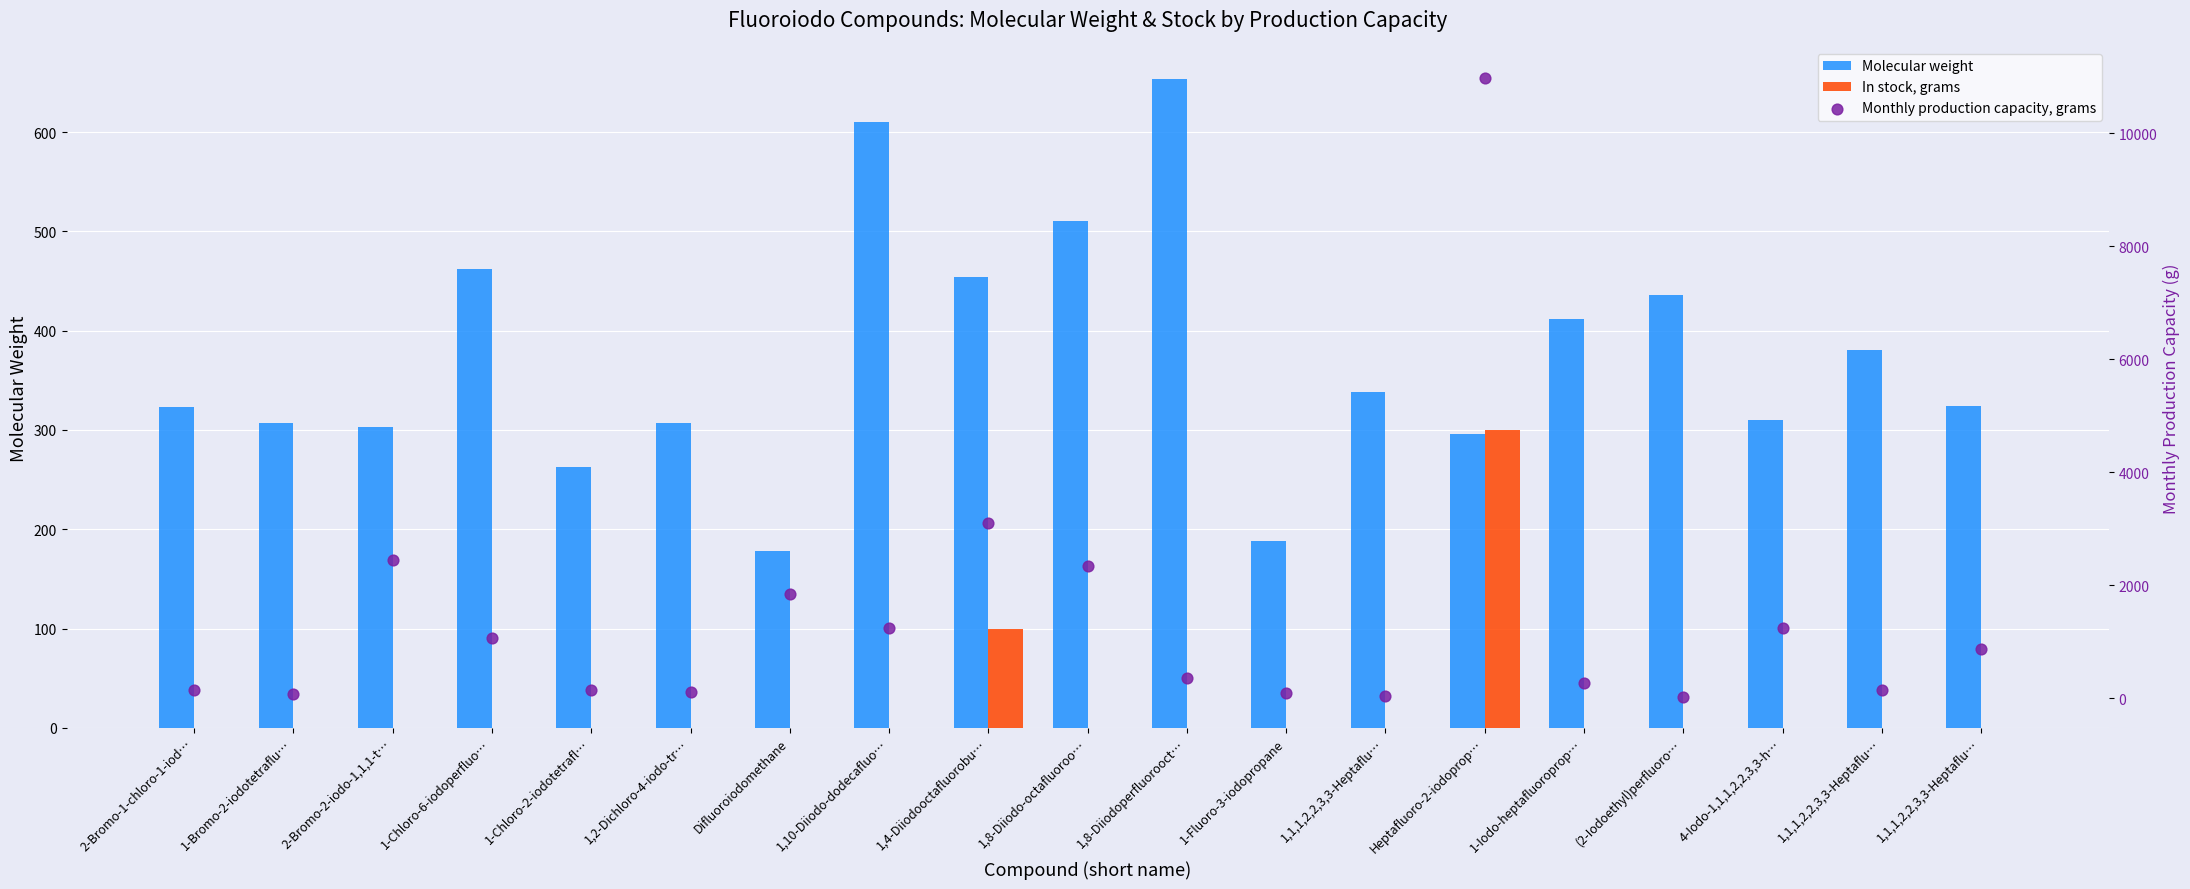

At how many categories does at least one series exceed 6394?

1